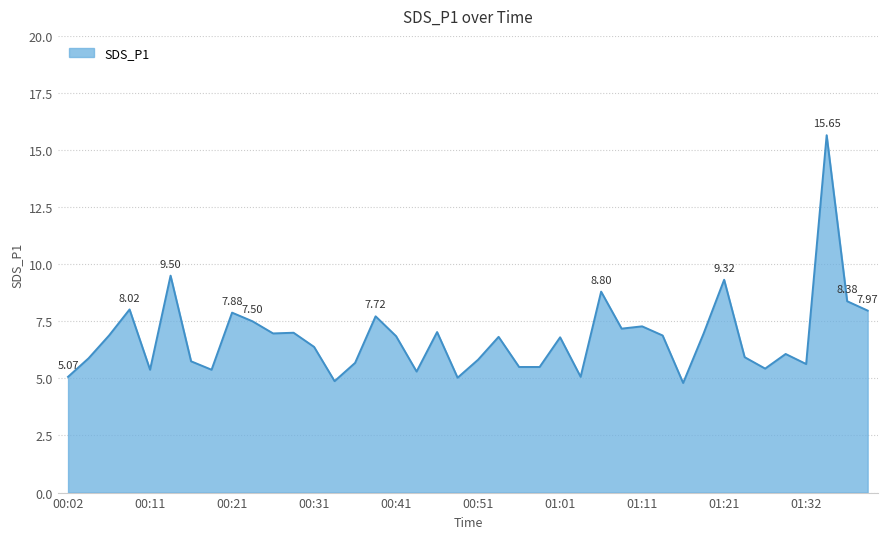

How many lines are shown in the chart?

1